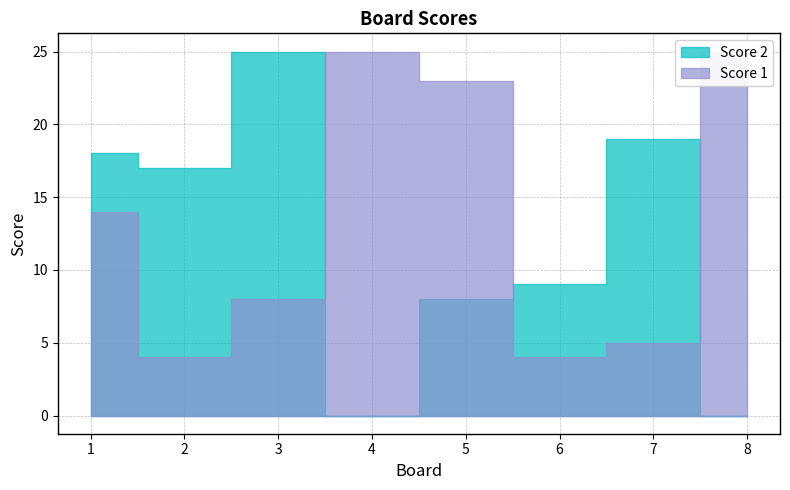

How many values in the Score 2 series are below 17?

4